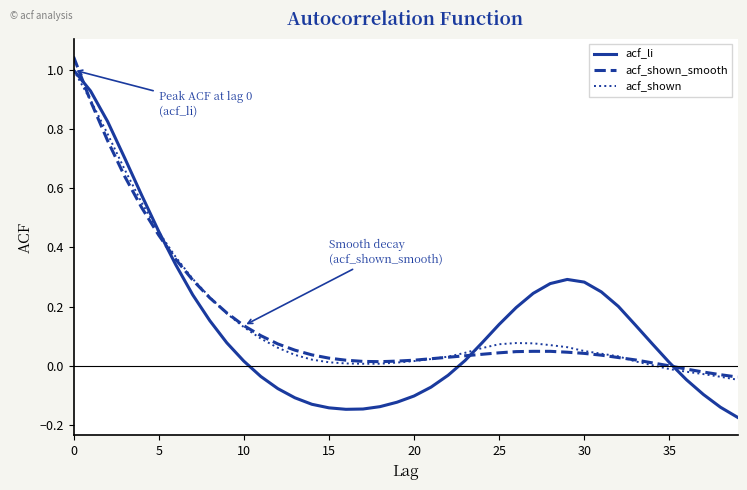

Is this an area chart (filled region under the line)?

No